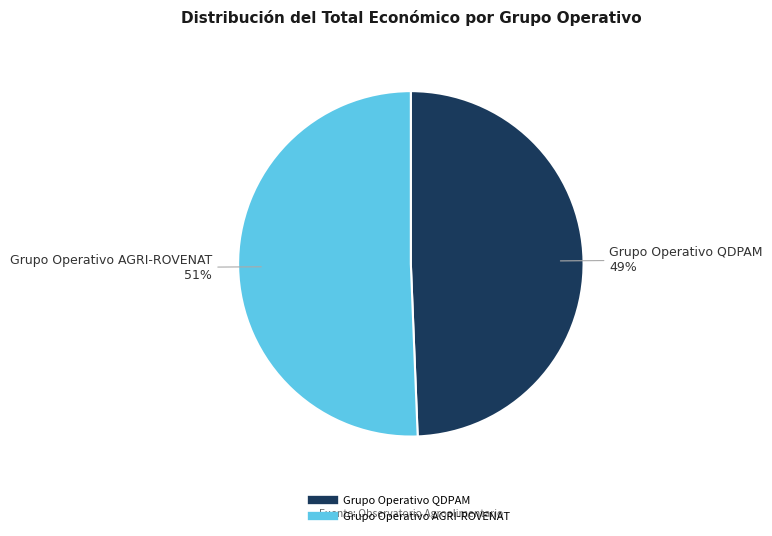

Is there a majority slice in this chart?

Yes